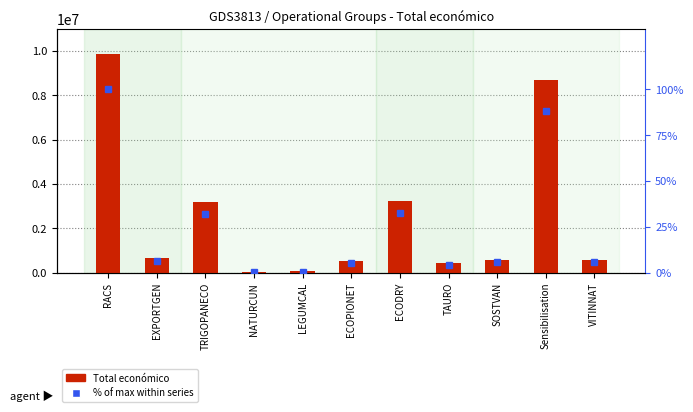

Are the bars horizontal?

No